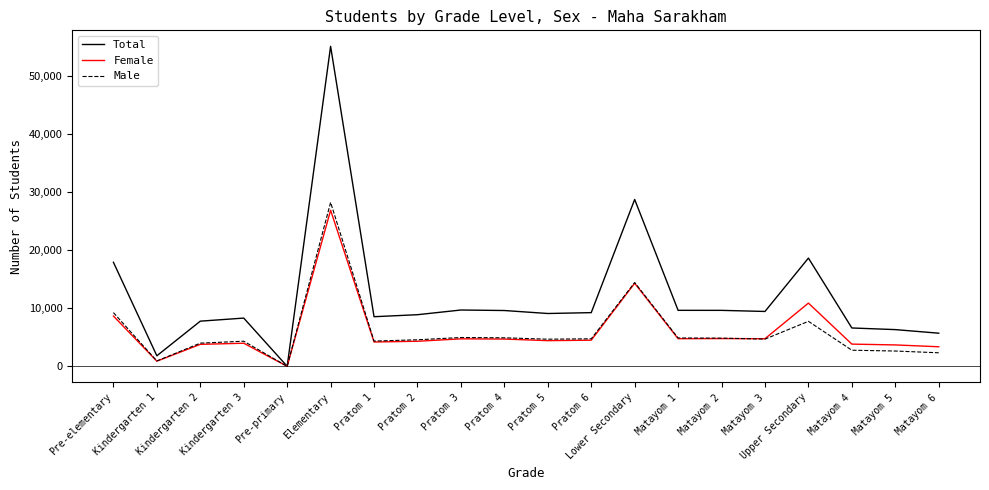

Which series has the largest range (max minus min)?

Total